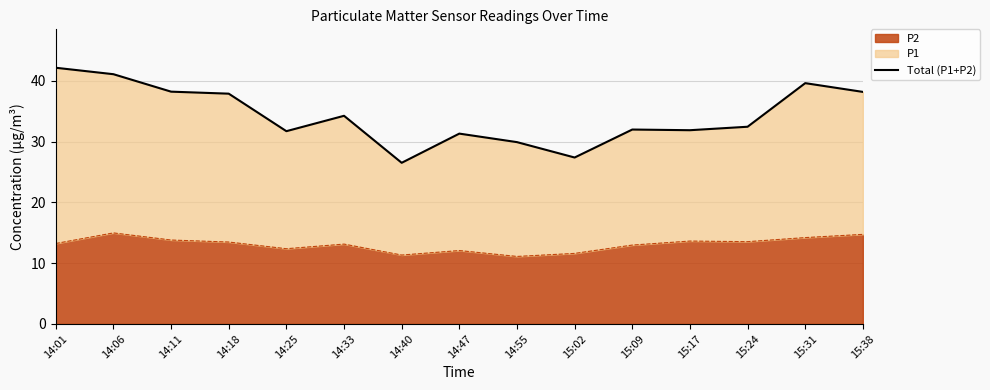

The value at 14:33 is 34.2. True or false?

True